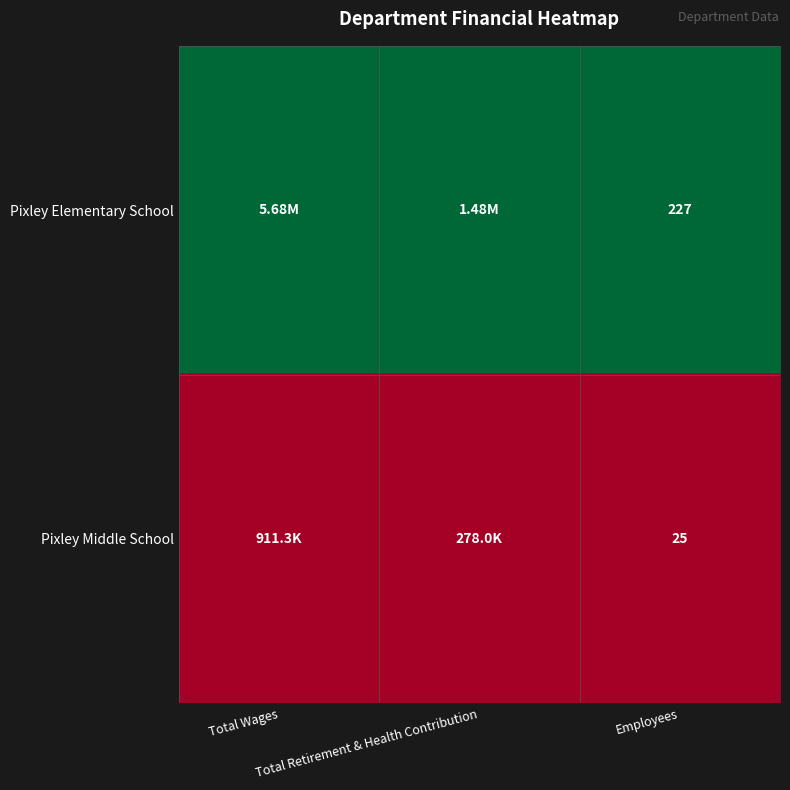

At which category is the sum across all series the highest?

Total Wages